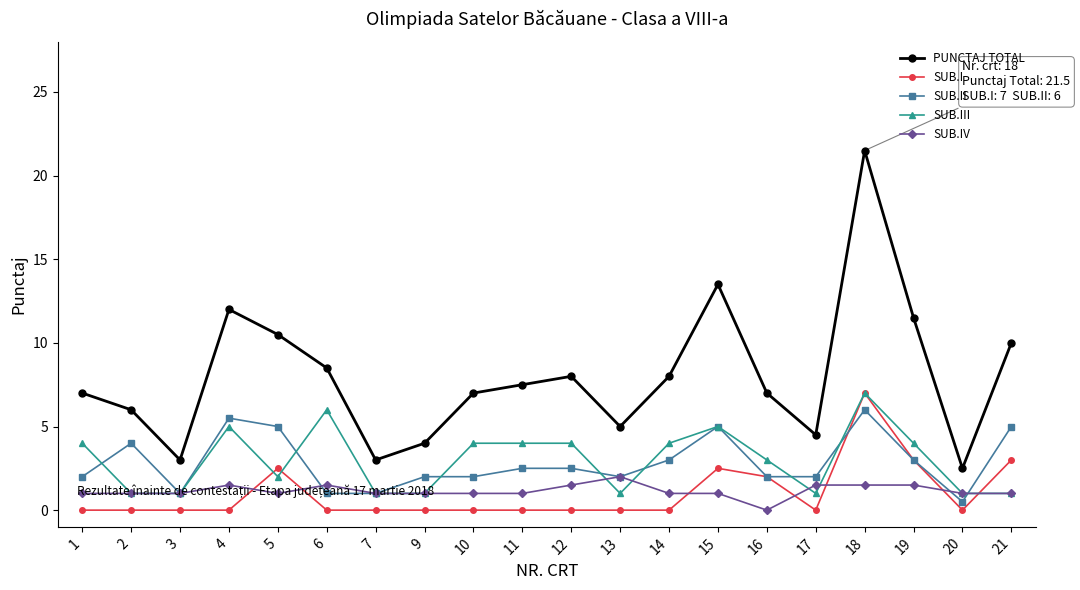

At which category is the sum across all series the highest?

18